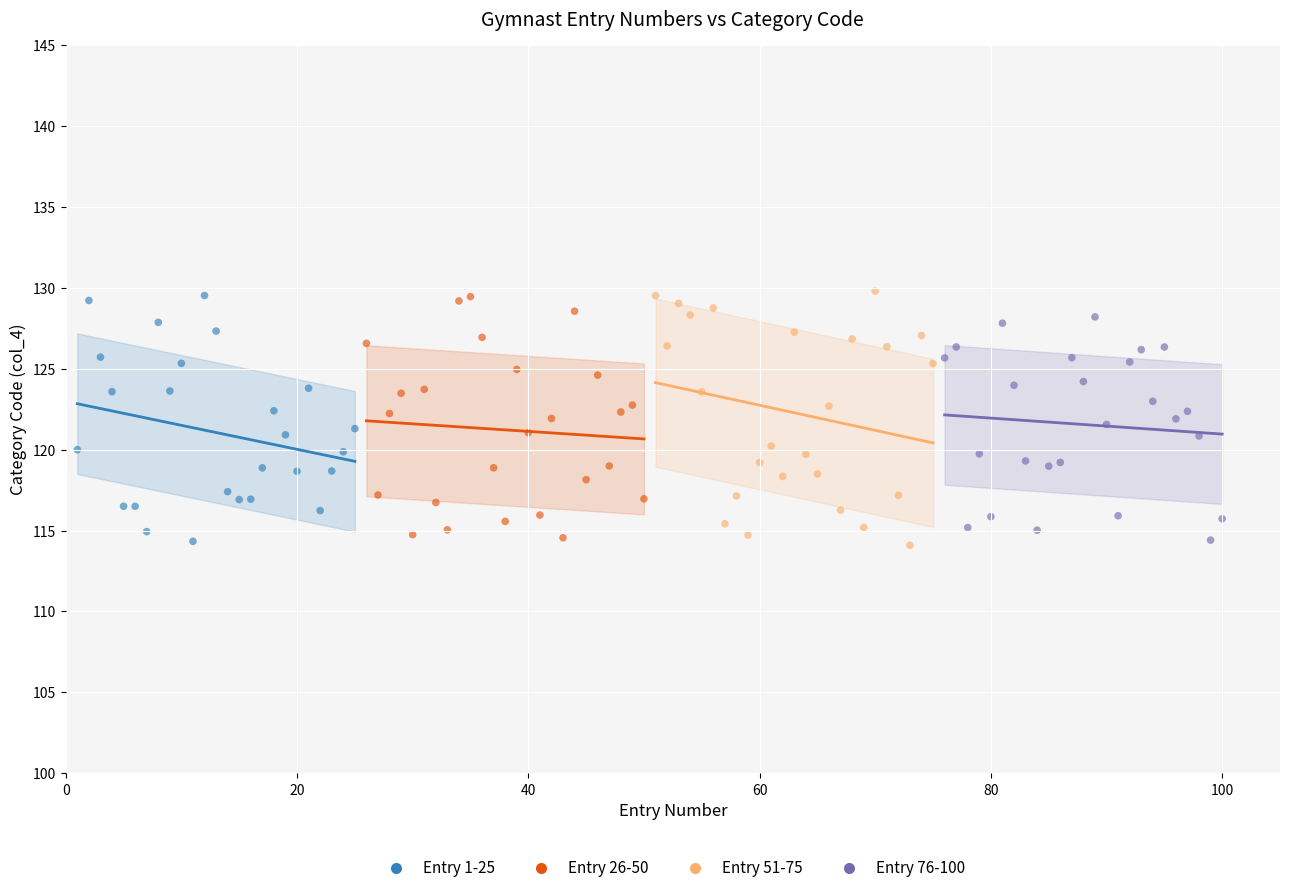

What are all the series names shown in the legend?

Entry 1-25, Entry 26-50, Entry 51-75, Entry 76-100